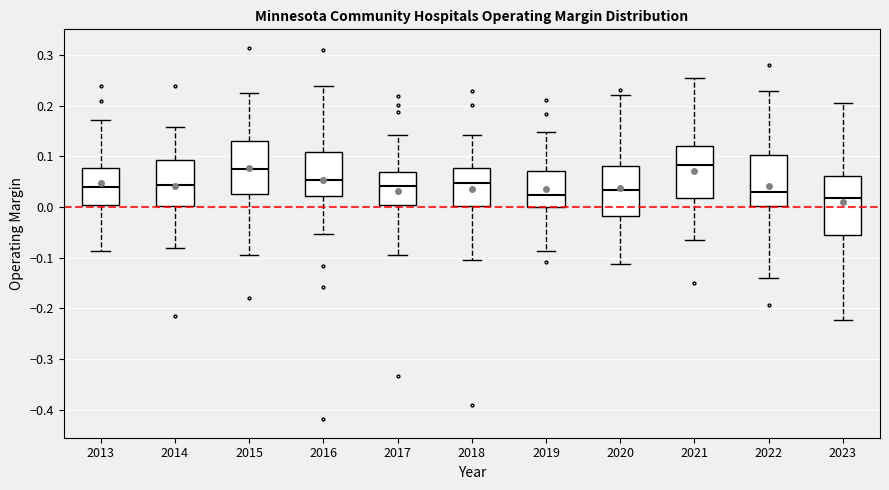

Comparing the boxes themselves (not the whiskers), which one is the tallest?

2023